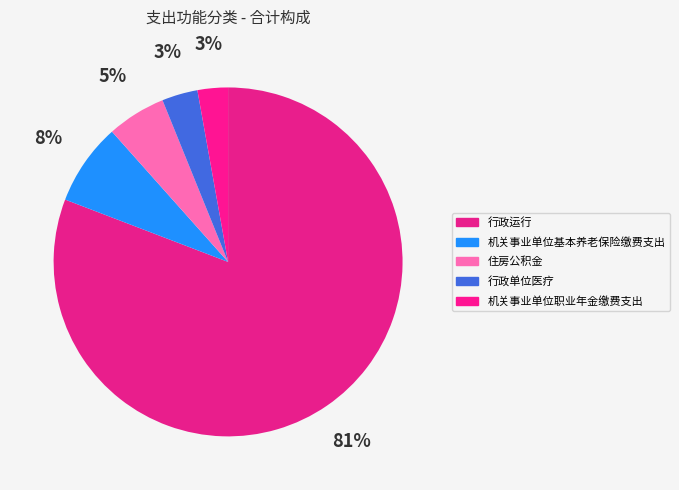

Count the number of slices in the pie.

5